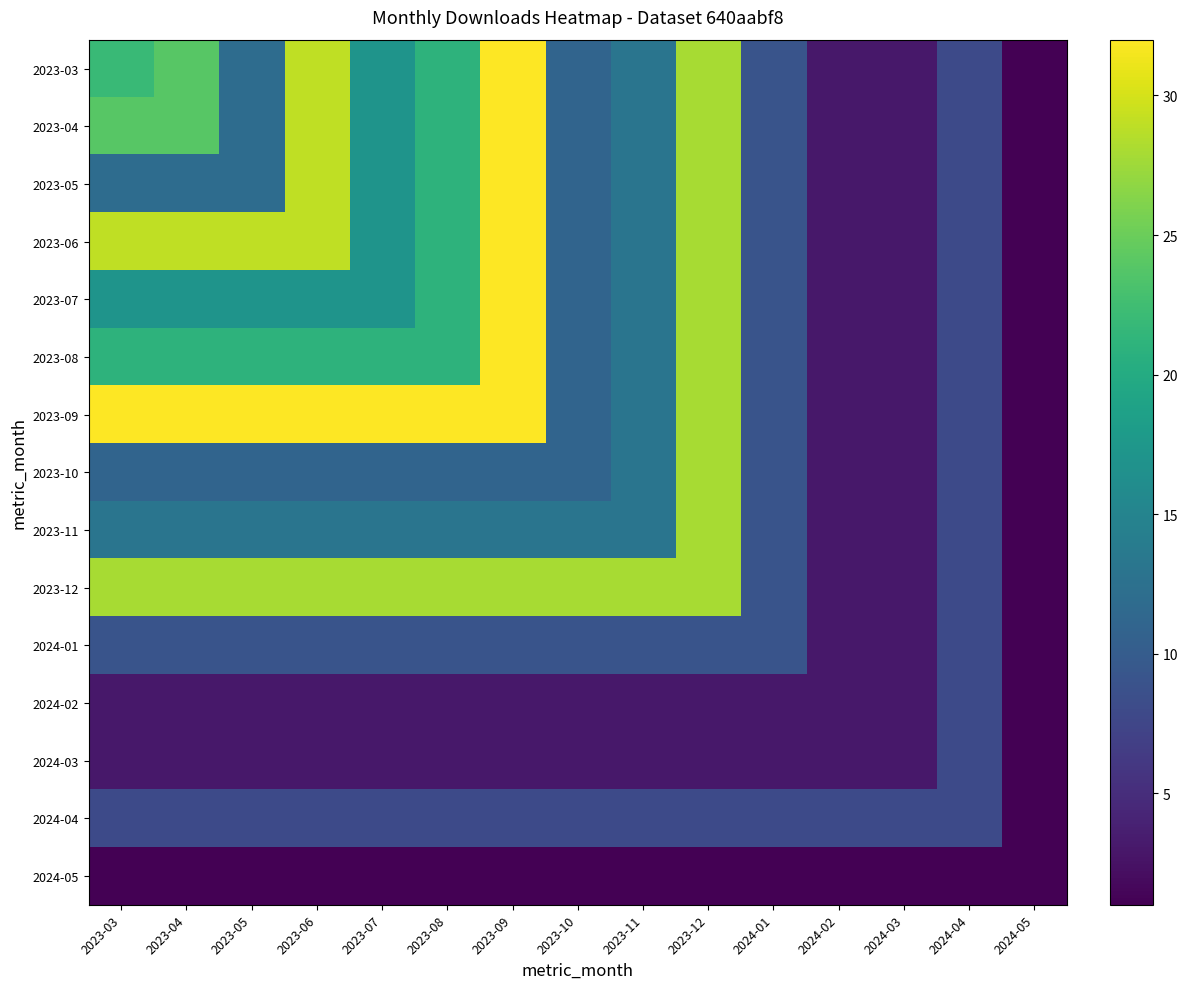

At 2024-03, list the series in order from largest to smallest.

2024-04, 2023-03, 2023-04, 2023-05, 2023-06, 2023-07, 2023-08, 2023-09, 2023-10, 2023-11, 2023-12, 2024-01, 2024-02, 2024-03, 2024-05